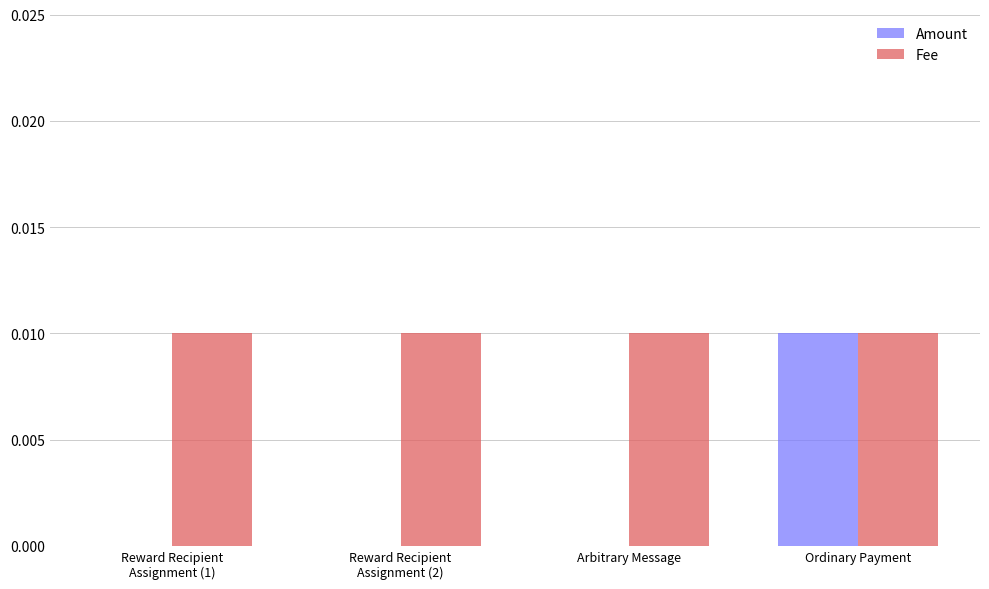

What are all the series names shown in the legend?

Amount, Fee